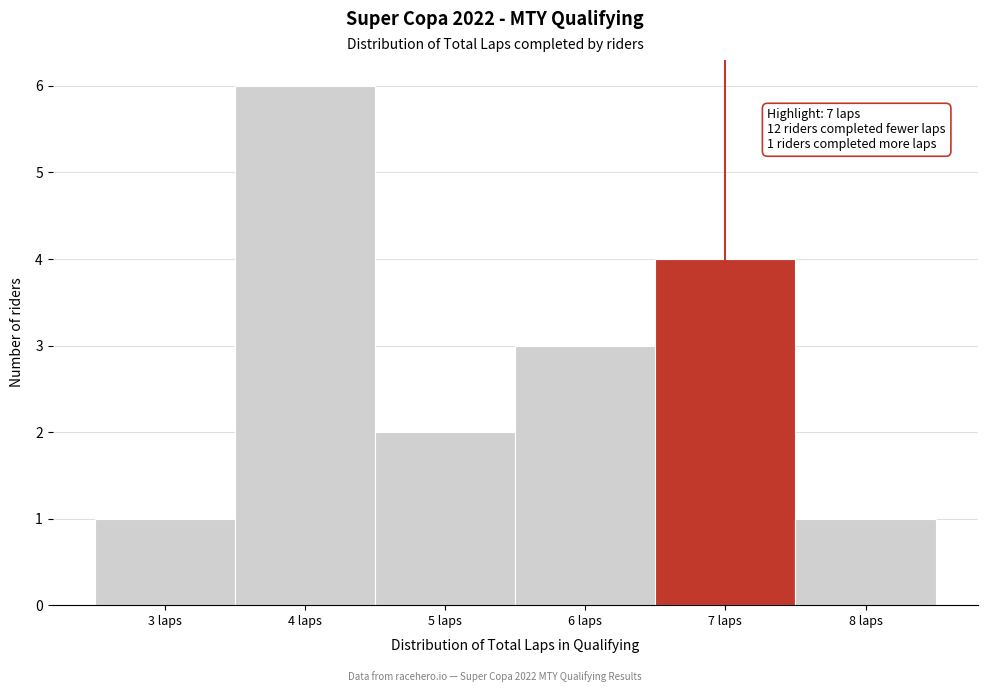

Which range on the x-axis has the tallest bar?

3.5 to 4.5